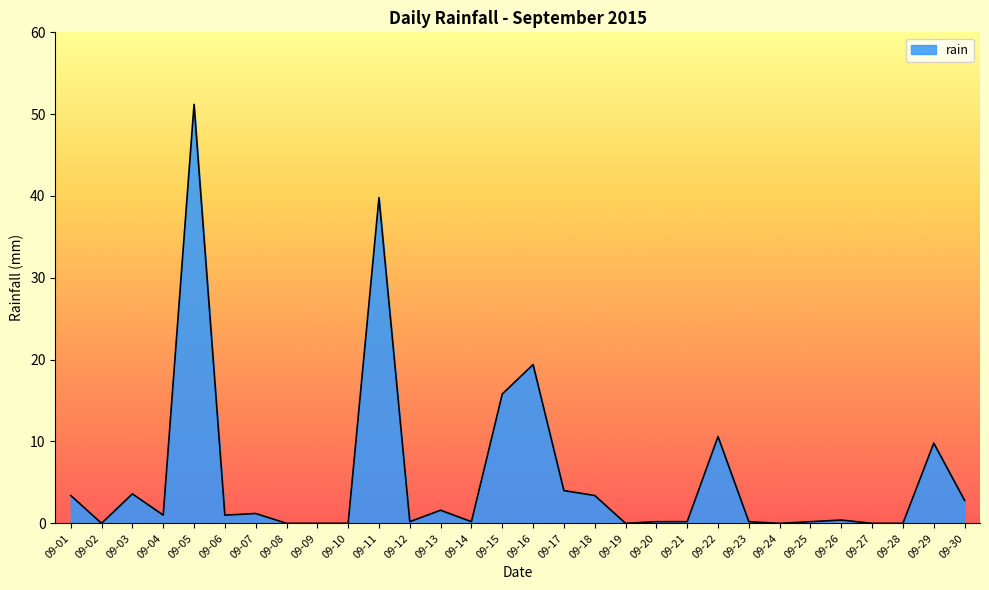

The chart shows a value of 0.0 at 09-19. True or false?

True